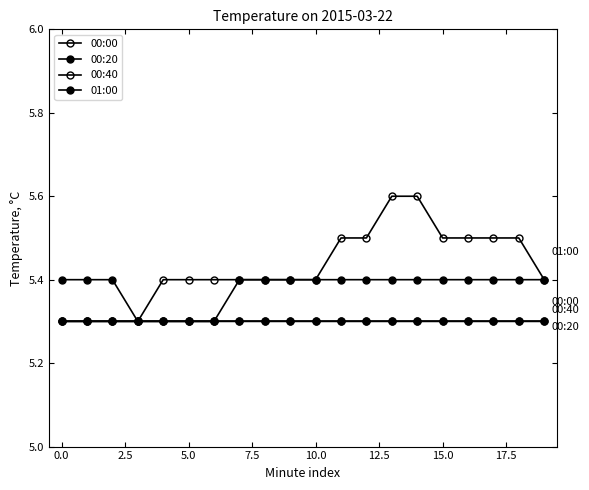

How many lines are shown in the chart?

4